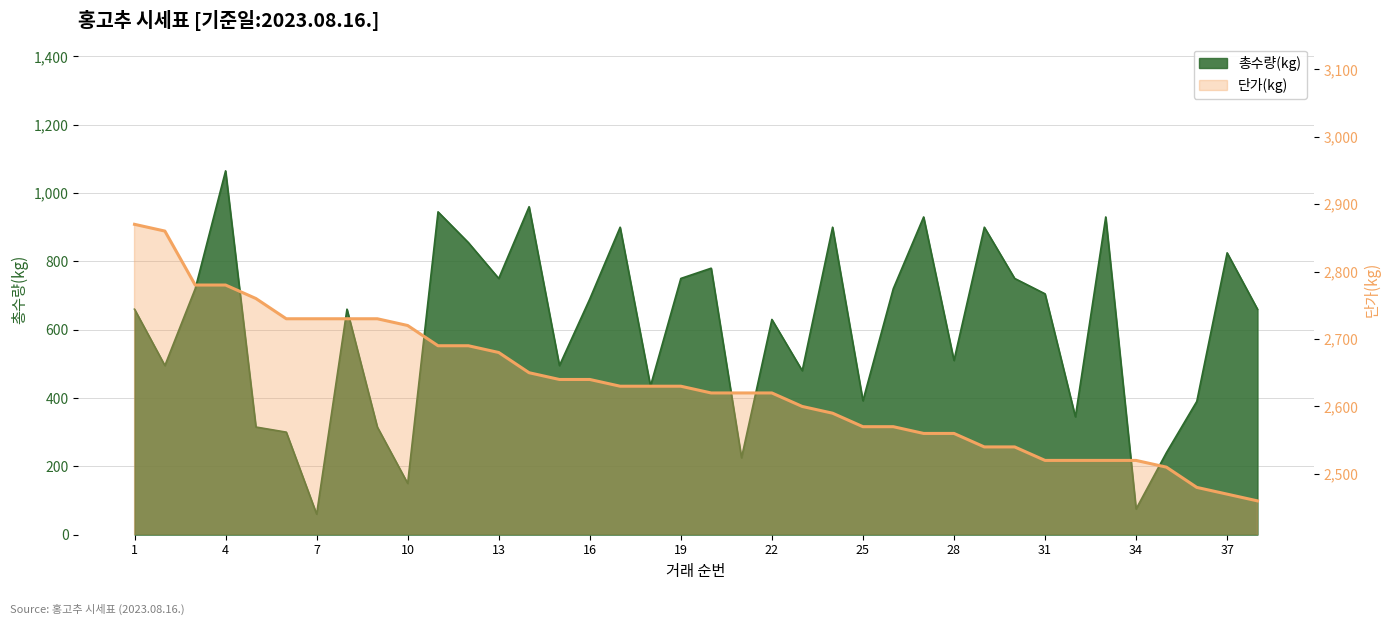

The value of 단가(kg) at 2 is 2860. True or false?

True